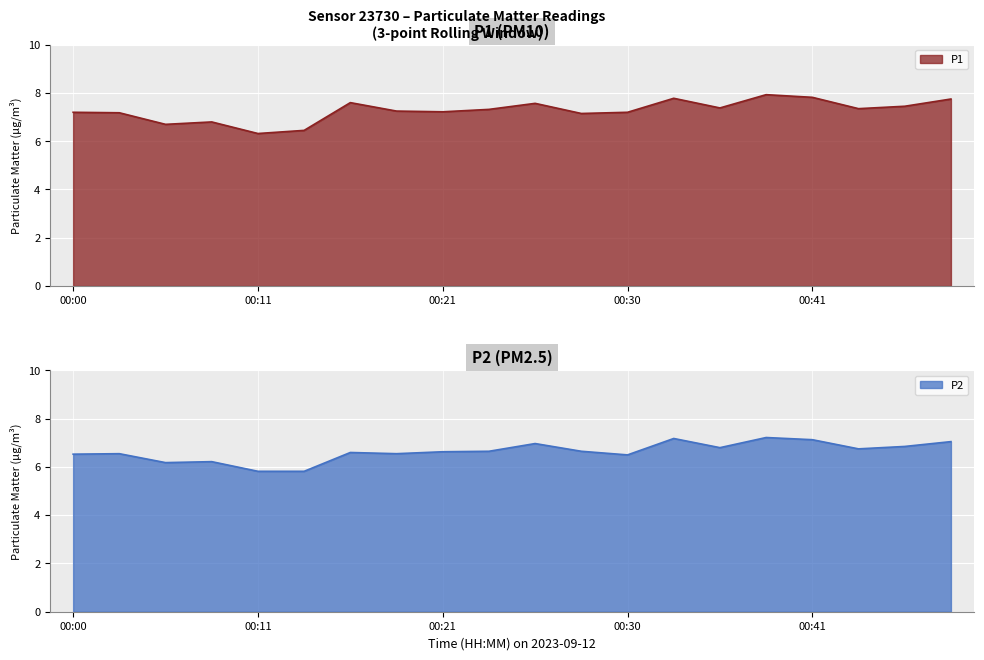

True or false: P2 has more than 1 interior local peaks.

True